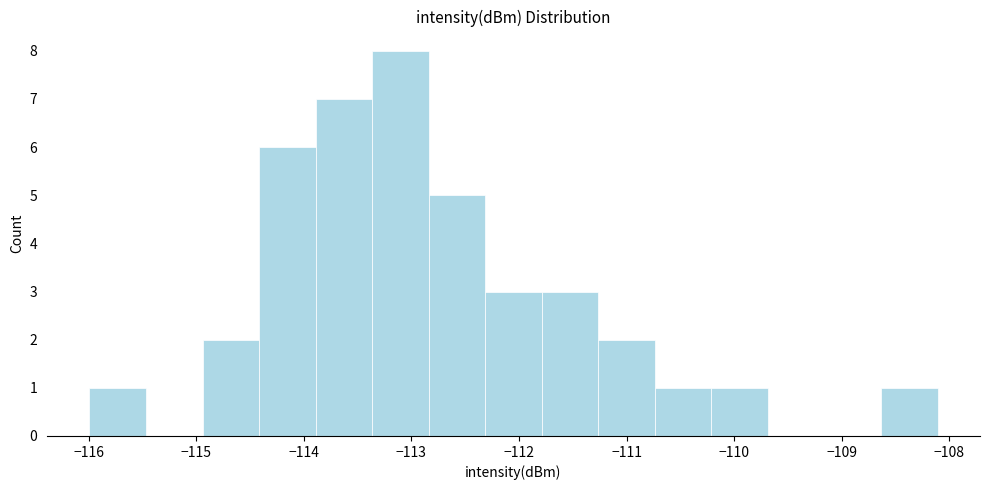

Reading left to right, transcribe this chart: for each bar, give the range it covers on the x-axis and its height. Neither the bar edges nor the heights are printed on the chart, so give them approximately, as read against the axes.

-116.0 to -115.5: 1
-115.5 to -114.9: 0
-114.9 to -114.4: 2
-114.4 to -113.9: 6
-113.9 to -113.4: 7
-113.4 to -112.8: 8
-112.8 to -112.3: 5
-112.3 to -111.8: 3
-111.8 to -111.3: 3
-111.3 to -110.7: 2
-110.7 to -110.2: 1
-110.2 to -109.7: 1
-109.7 to -109.2: 0
-109.2 to -108.6: 0
-108.6 to -108.1: 1